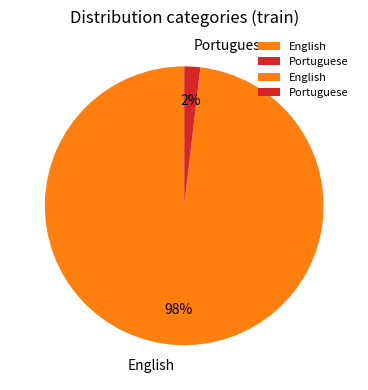

Between English and Portuguese, which is larger?

English